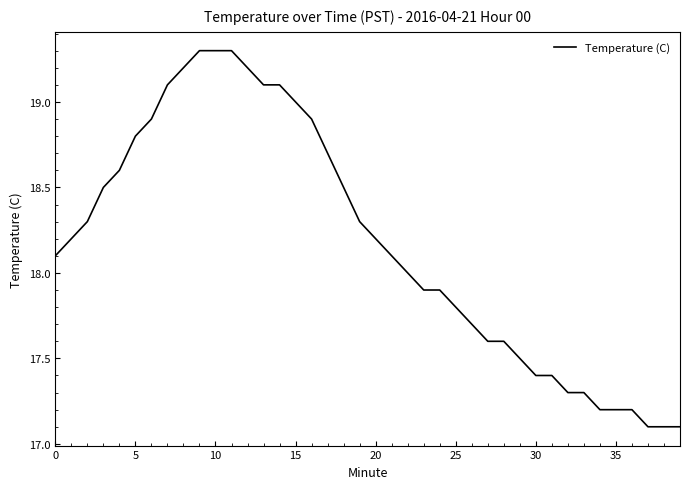

Reading left to right, extract all data points from this chart.

18.1	18.2	18.3	18.5	18.6	18.8	18.9	19.1	19.2	19.3	19.3	19.3	19.2	19.1	19.1	19.0	18.9	18.7	18.5	18.3	18.2	18.1	18.0	17.9	17.9	17.8	17.7	17.6	17.6	17.5	17.4	17.4	17.3	17.3	17.2	17.2	17.2	17.1	17.1	17.1